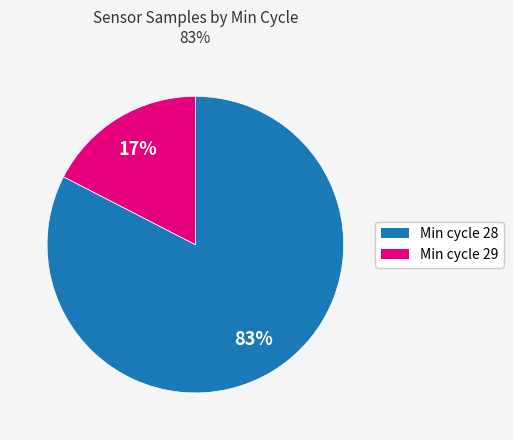

Count the number of slices in the pie.

2